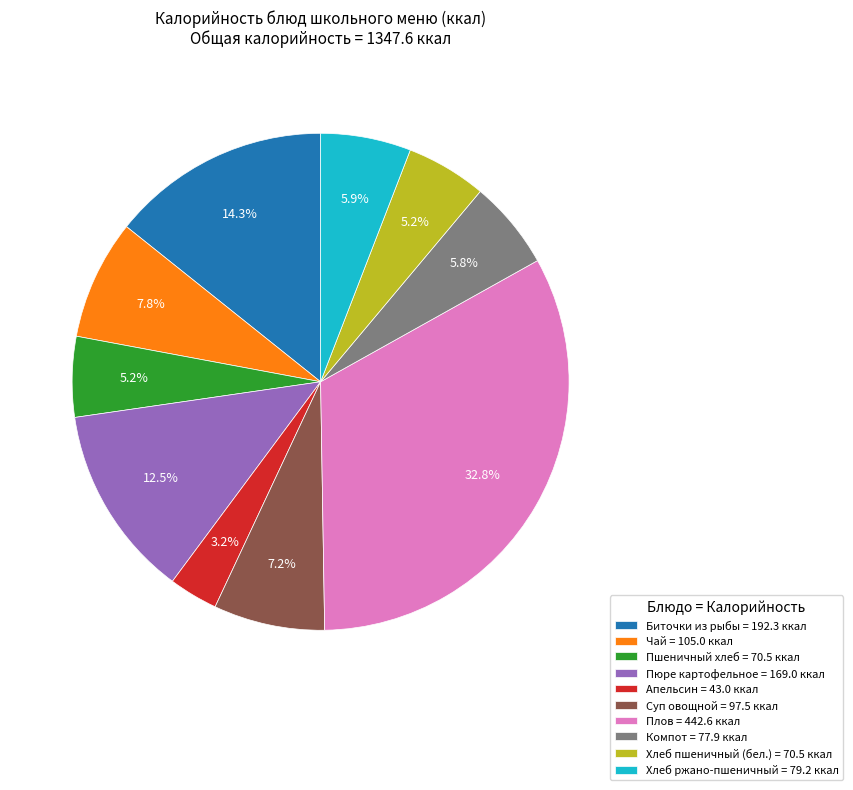

What is the smallest slice in the pie chart?

Апельсин = 43.0 ккал